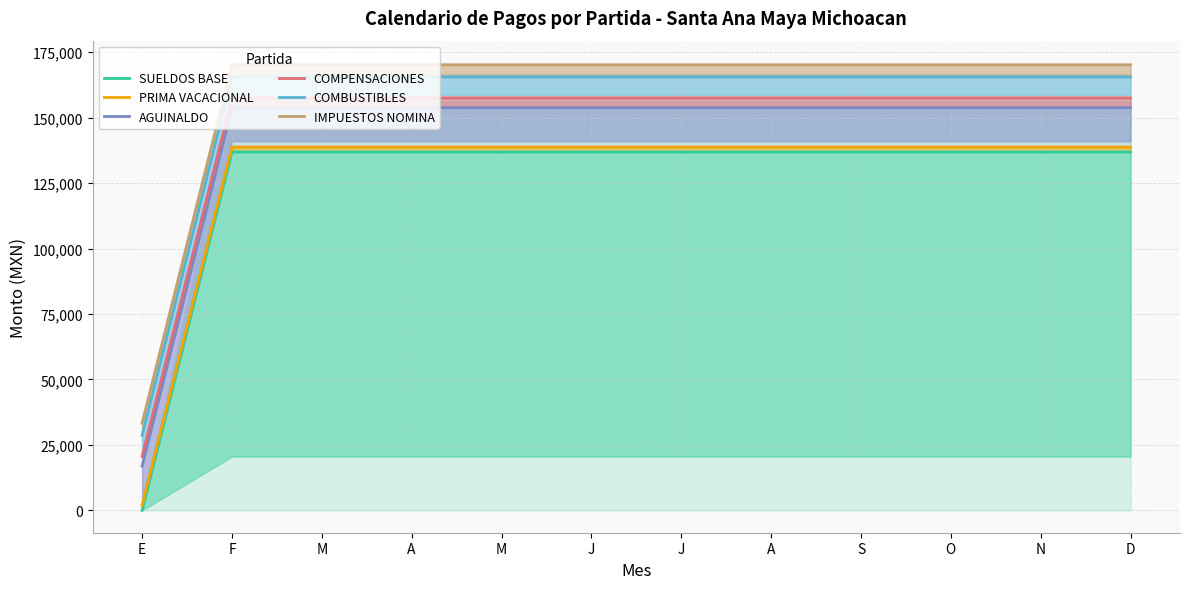

Is it true that COMBUSTIBLES equals 165525 at M?

True